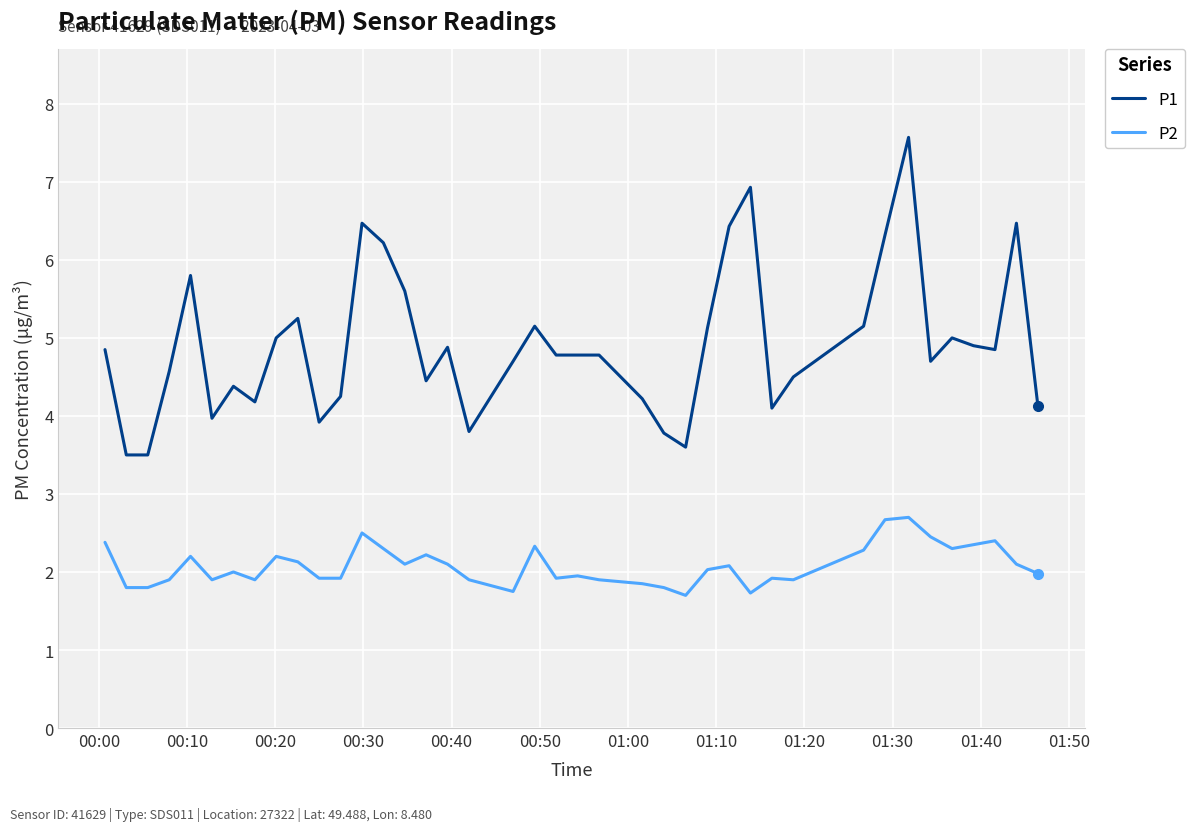

Does the chart have visible grid lines?

Yes